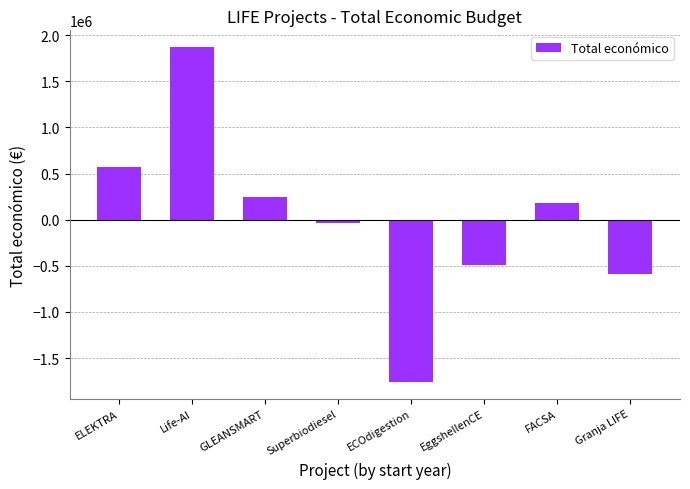

List the labels in order of value, smallest first.

ECOdigestion, Granja LIFE, EggshellenCE, Superbiodiesel, FACSA, GLEANSMART, ELEKTRA, Life-AI